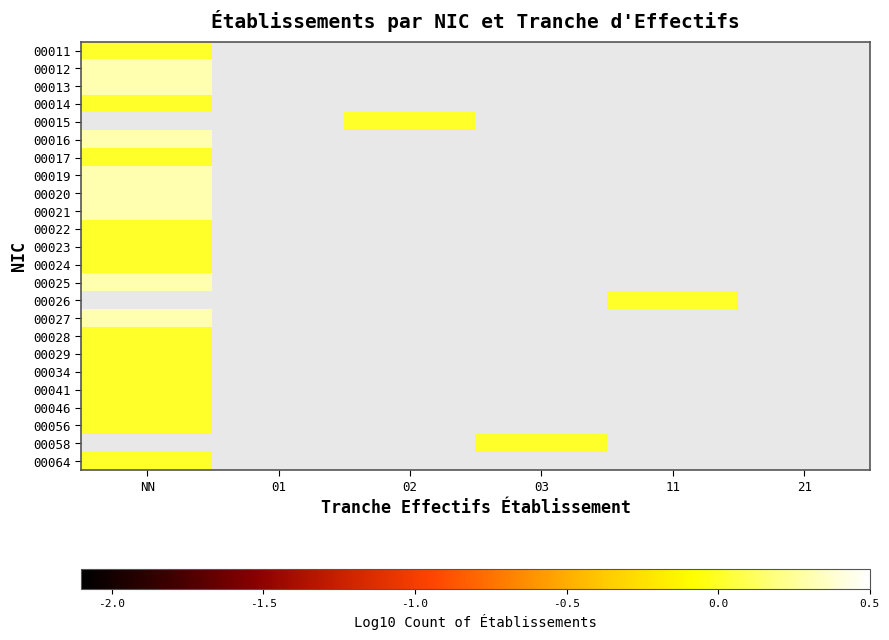

How many data points does each series have?

6